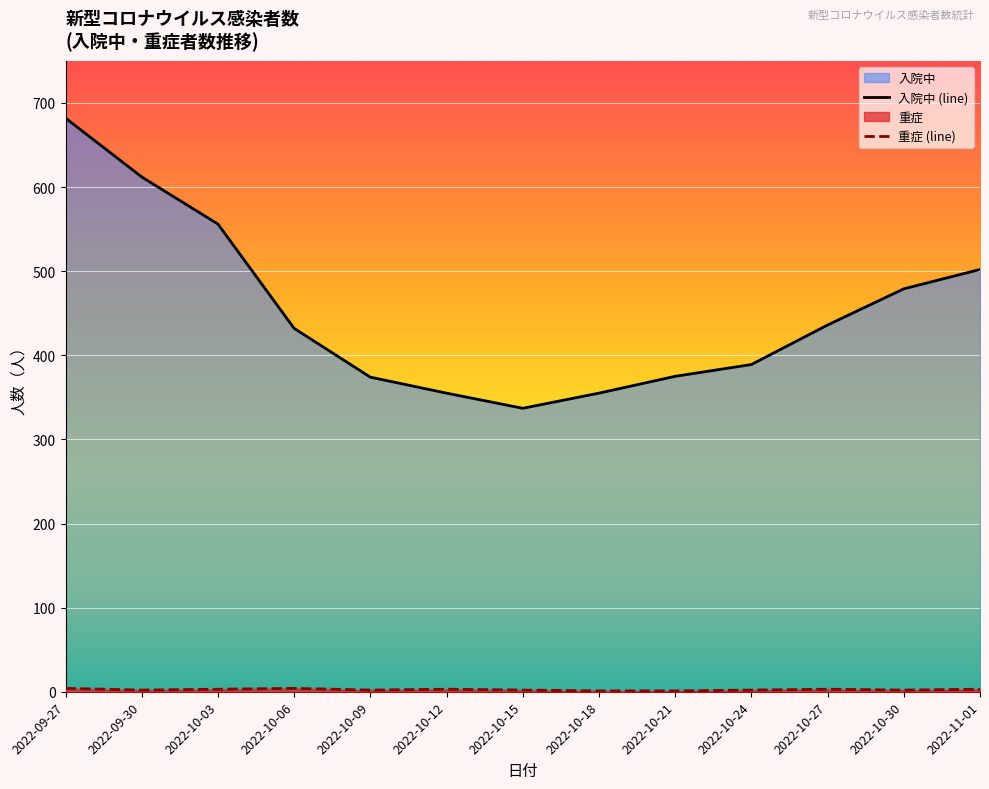

In 入院中 (line), how many points are lower than both neighbors (excluding endpoints)?

1